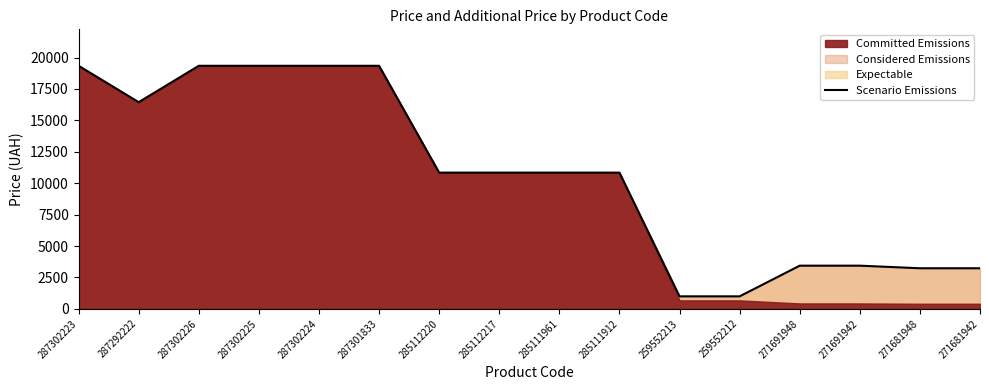

What position from the left is 287301833?

6